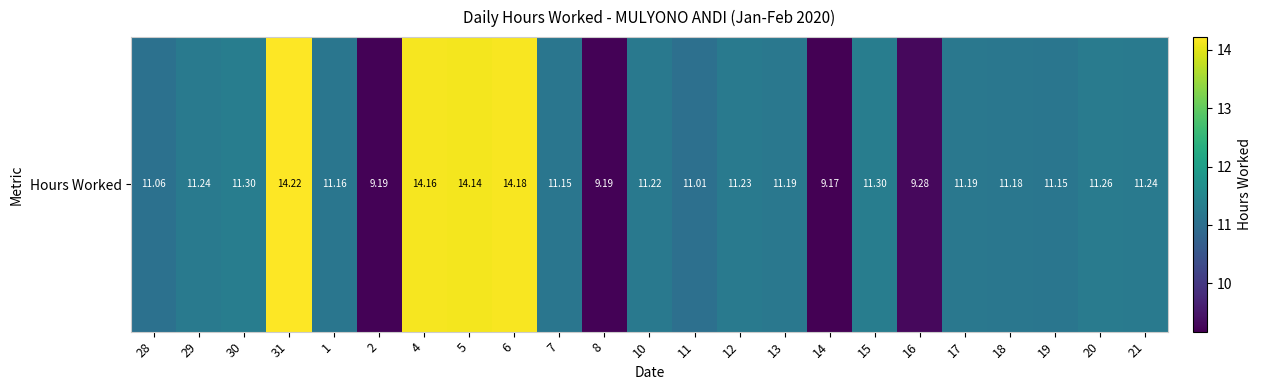

Reading left to right, transcribe all the data shown in this chart.

11.1	11.2	11.3	14.2	11.2	9.2	14.2	14.1	14.2	11.2	9.2	11.2	11.0	11.2	11.2	9.2	11.3	9.3	11.2	11.2	11.2	11.3	11.2